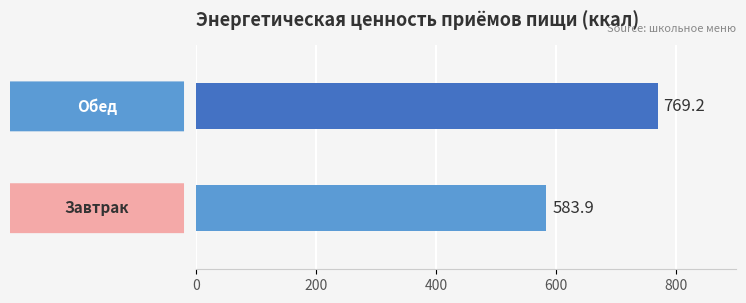

What is the greatest value displayed?

769.2